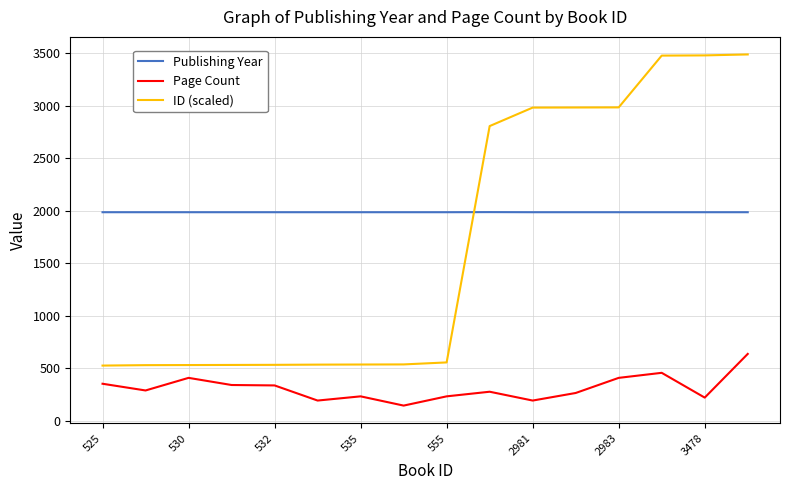

List the series in order of their peak value, highest first.

ID (scaled), Publishing Year, Page Count